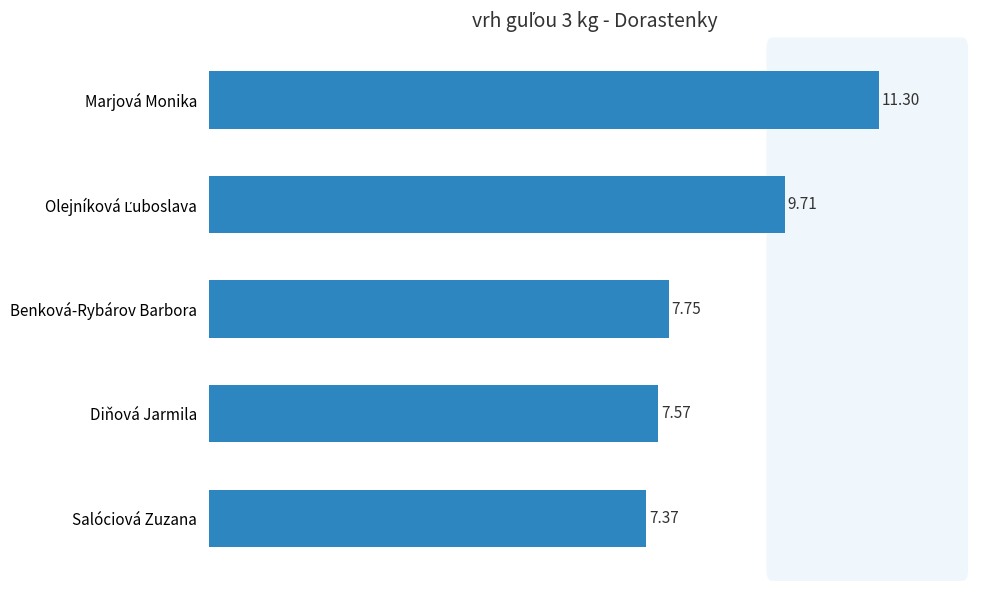

What is the maximum value shown in the chart?

11.3